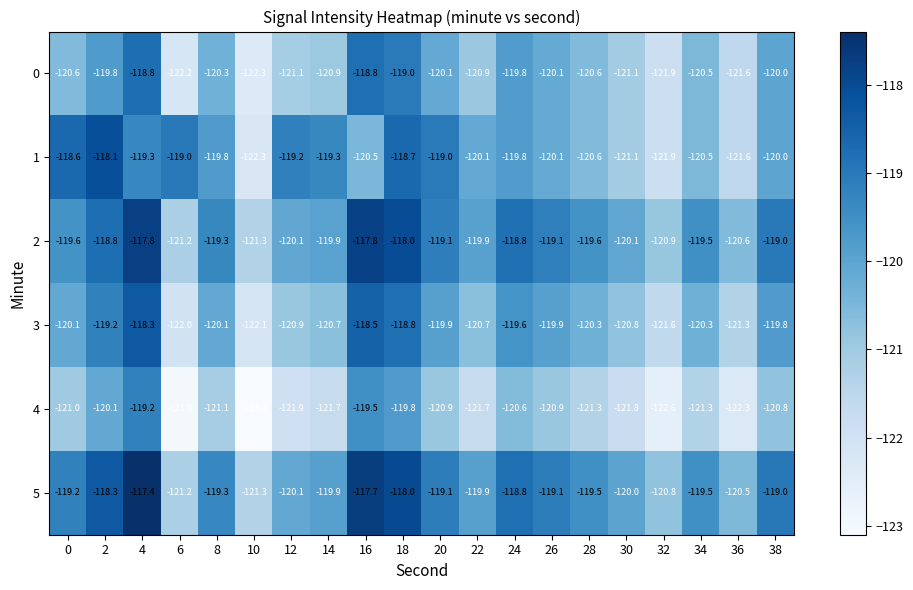

True or false: 5 has a value of -117.4 at 4.

True